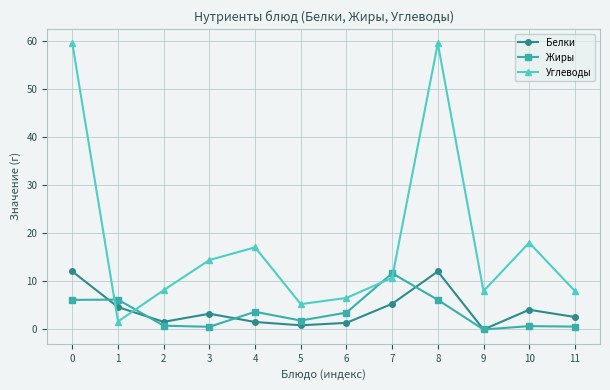

Is it true that Углеводы equals 6.6 at 6?

True